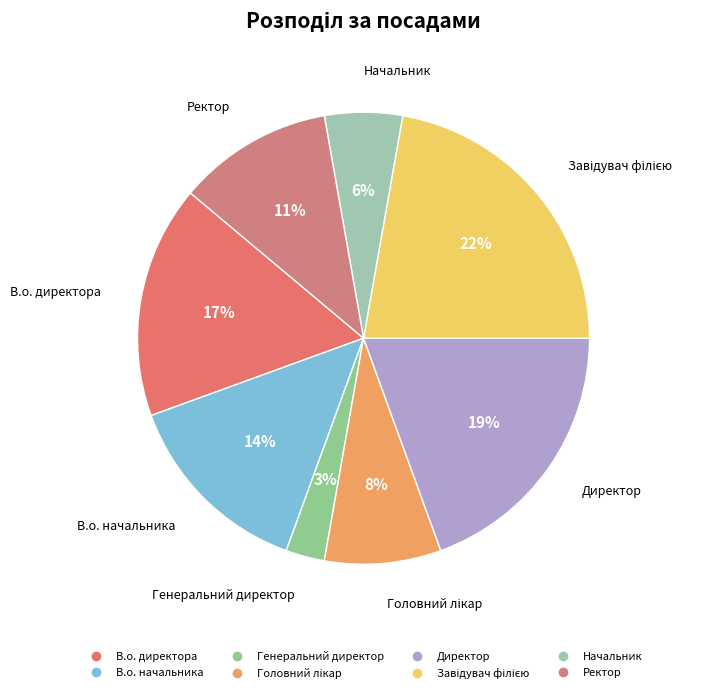

What percentage is the Ректор slice, to the nearest percent?

11%